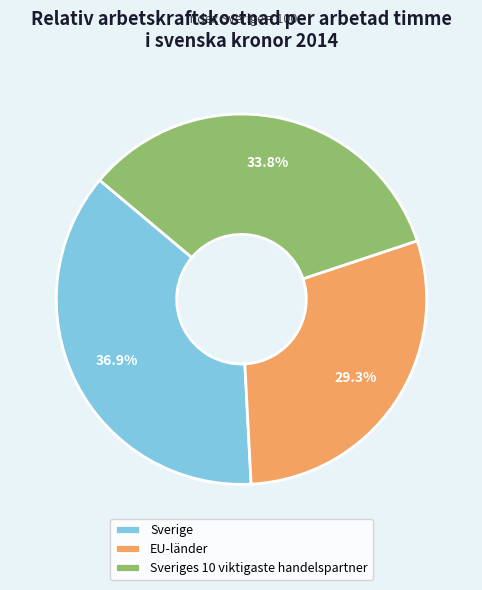

Is it true that Sveriges 10 viktigaste handelspartner is 34% of the pie?

True